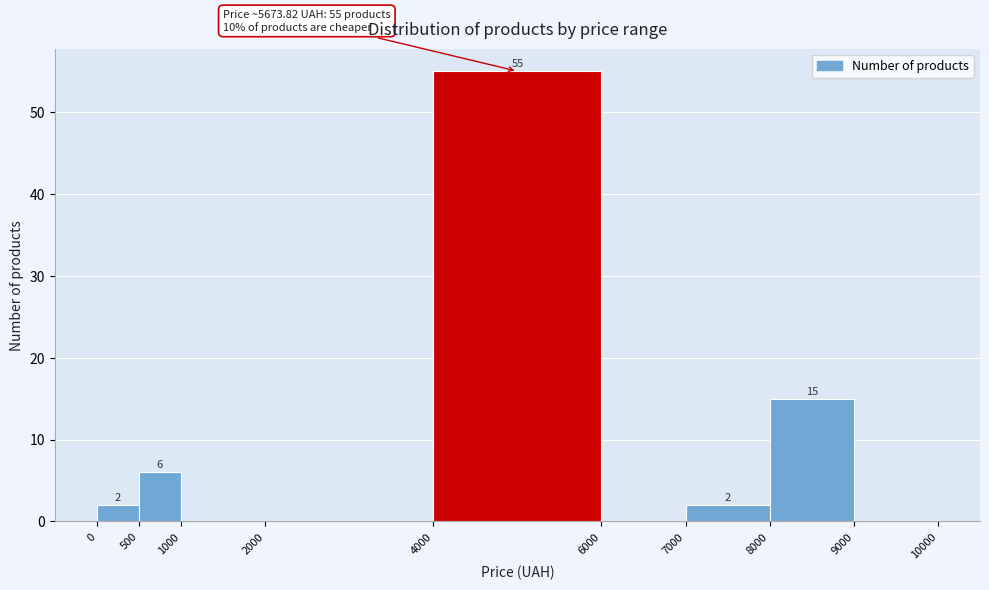

Over which range of the x-axis is the bar tallest?

4000 to 6000